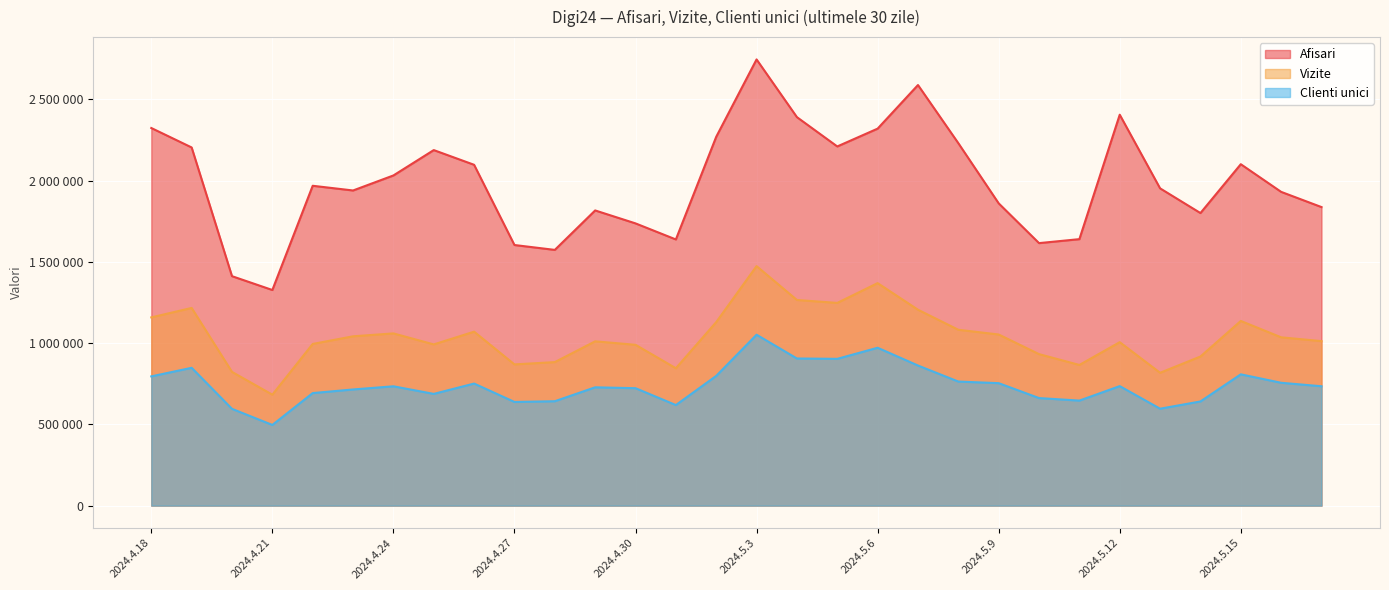

Which series has the widest spread of values?

Afisari